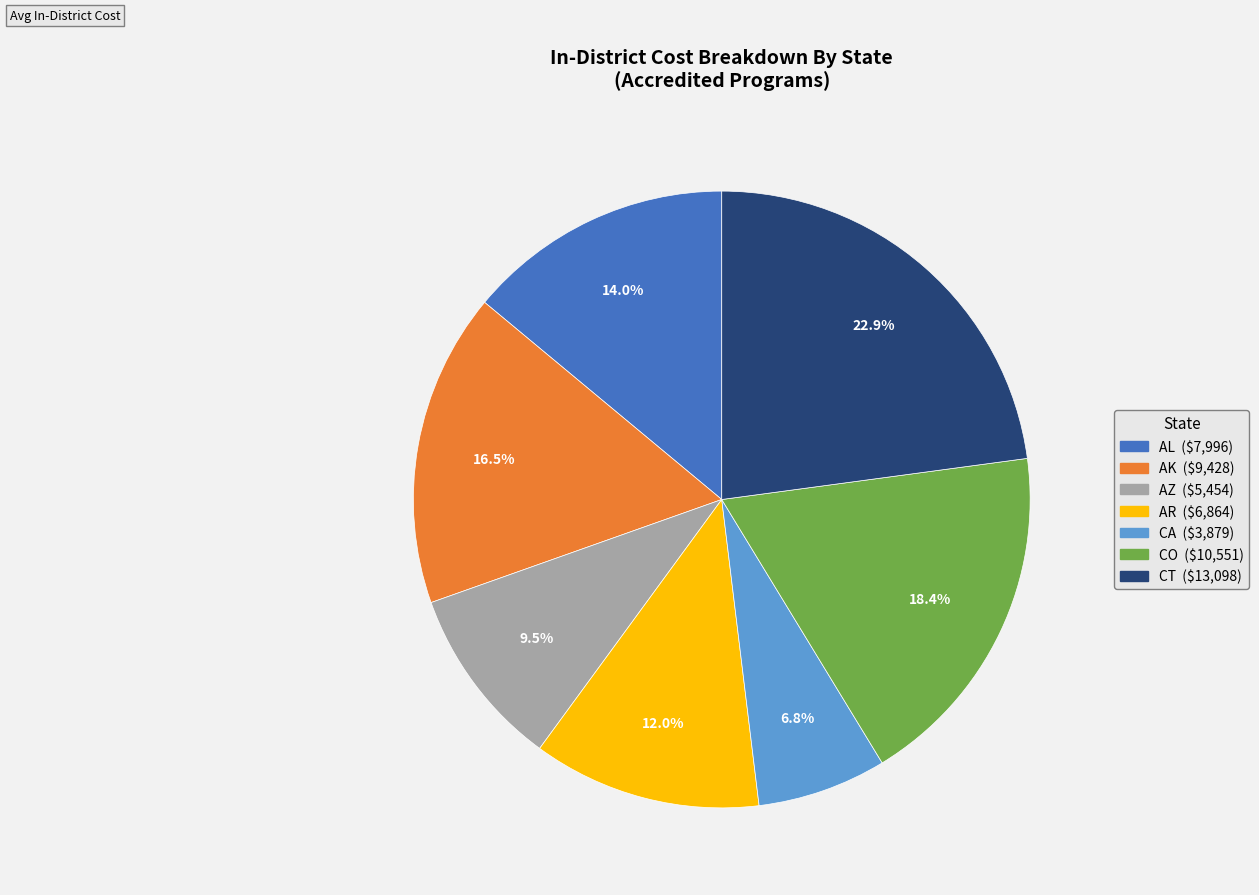

To the nearest percent, what is the difference between the largest and smallest slice percentages?

16%